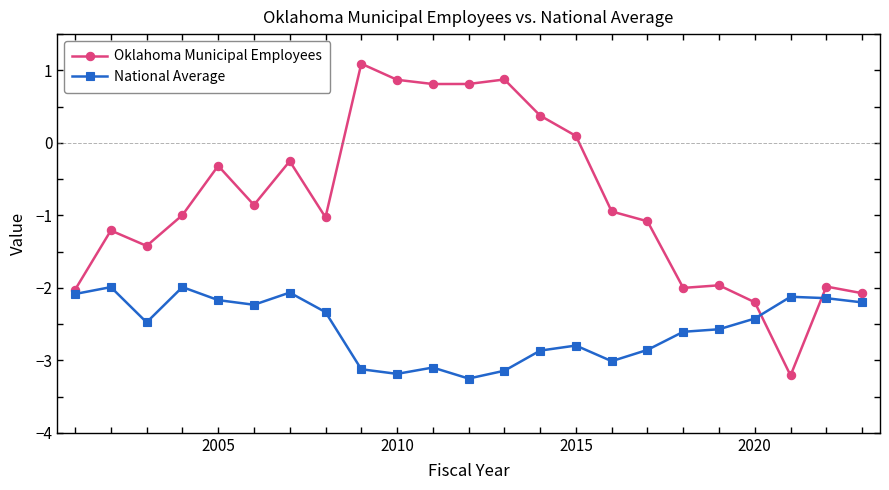

After their last crossing, which series has the higher values: Oklahoma Municipal Employees or National Average?

Oklahoma Municipal Employees